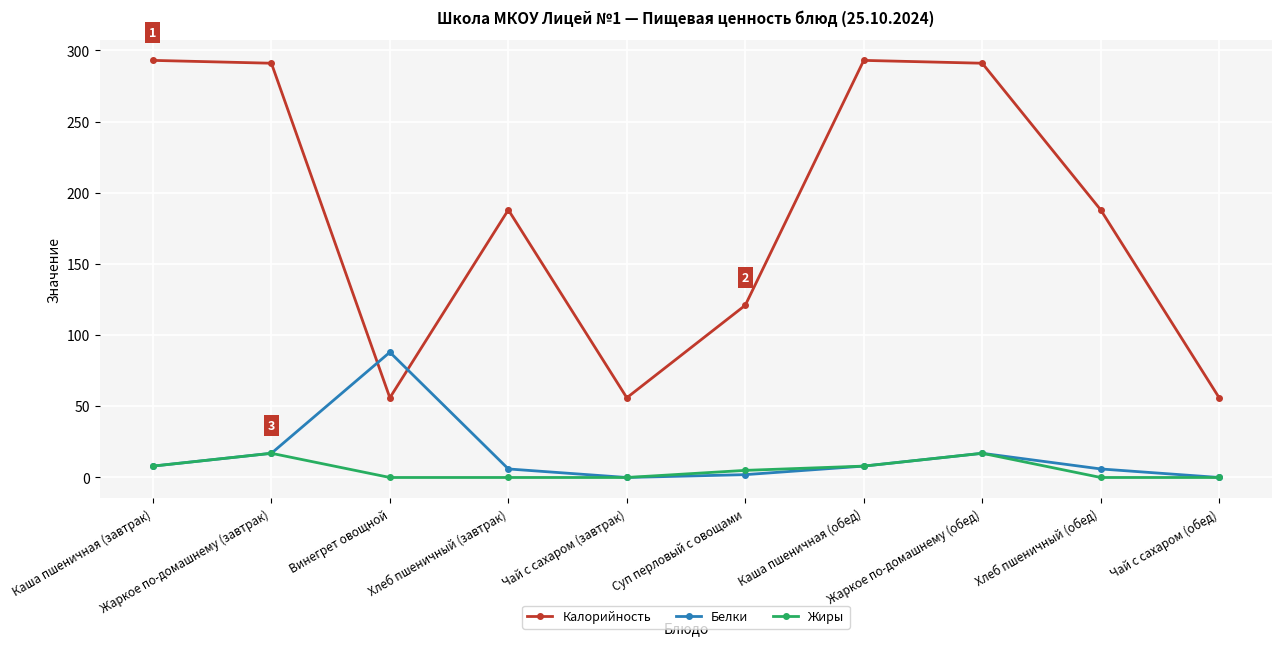

What is the value of the Жиры point at the 8th from the left?

17